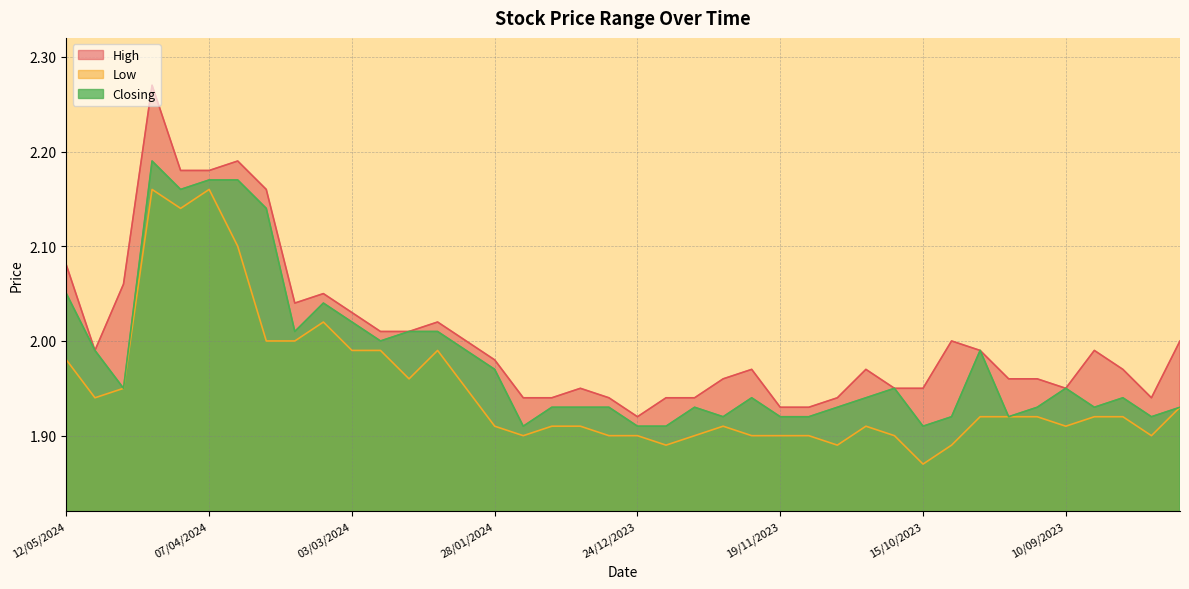

List the series in order of their peak value, highest first.

High, Closing, Low